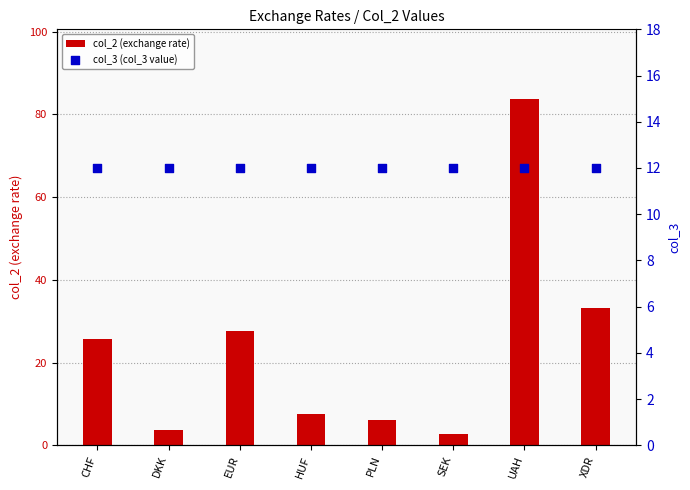

Which series contains the highest Y value?

col_2 (exchange rate)